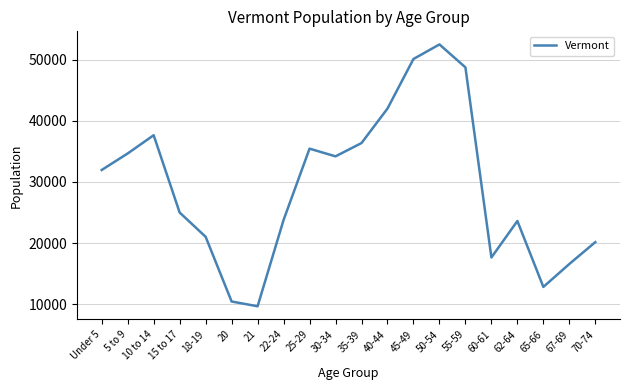

Is this an area chart (filled region under the line)?

No